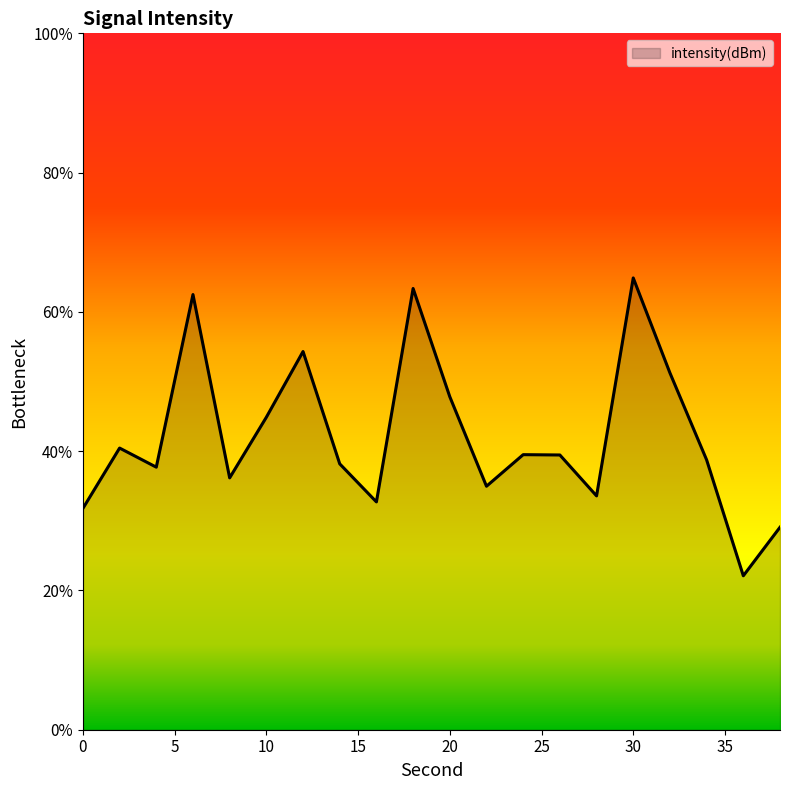

What is the greatest value displayed?

64.9